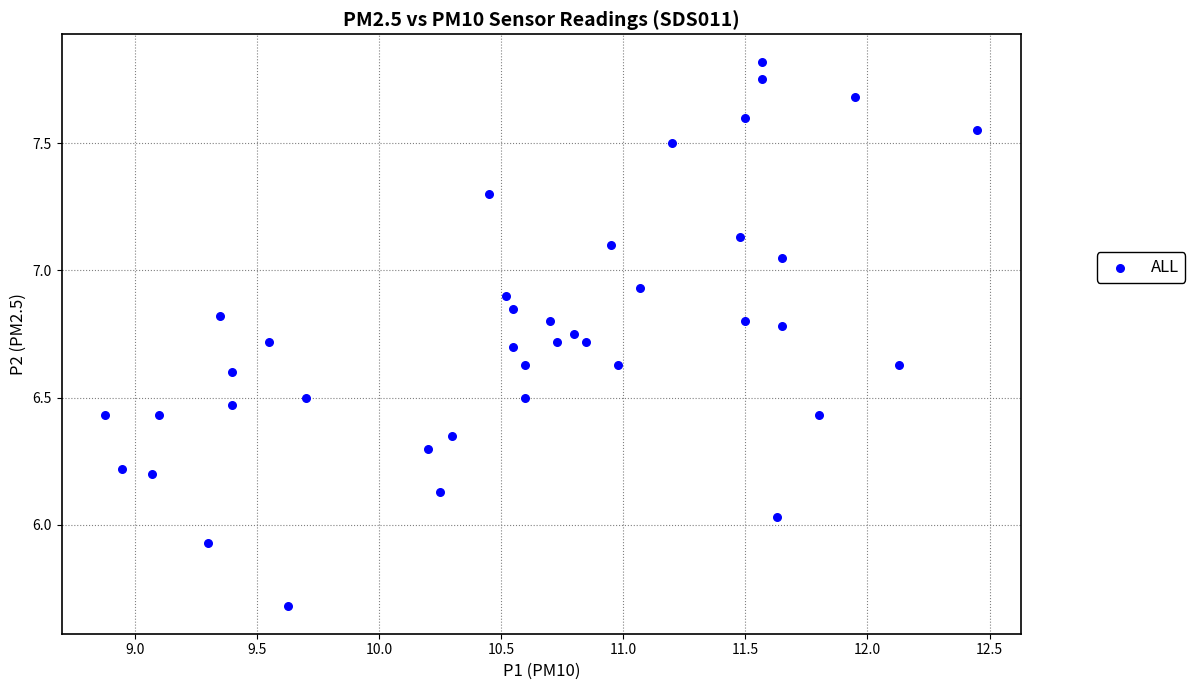

What is the range of X values (max minus min)?

3.6